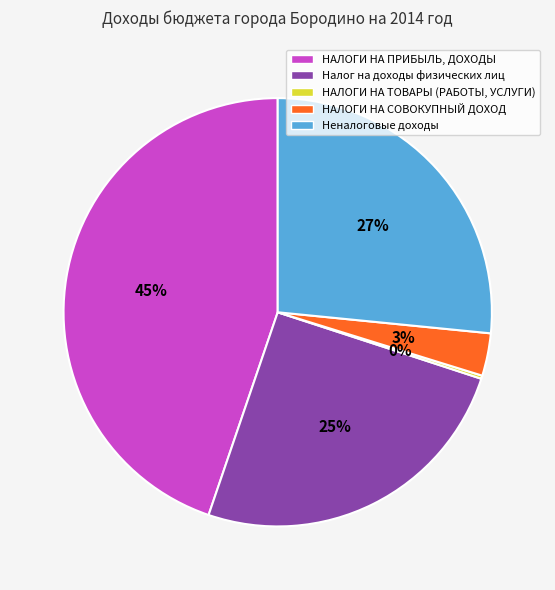

Does НАЛОГИ НА СОВОКУПНЫЙ ДОХОД account for over 50% of the chart?

No